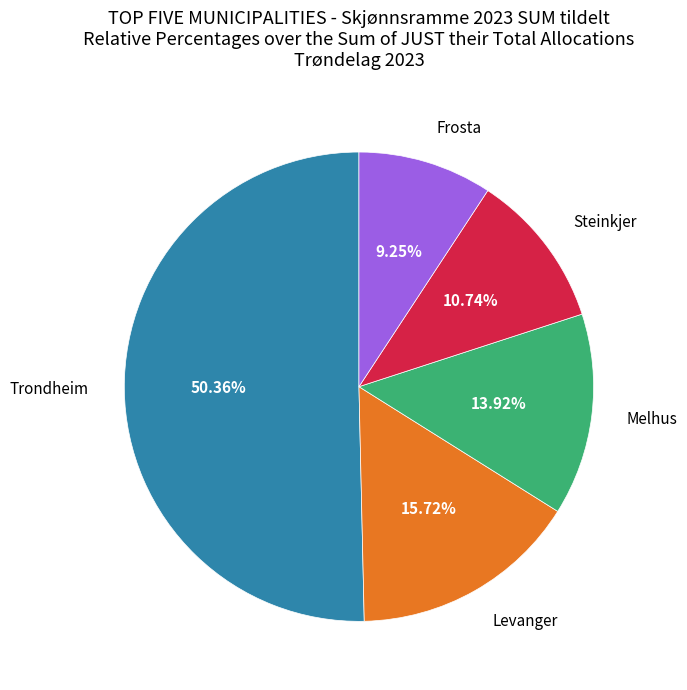

How many slices are in this pie chart?

5